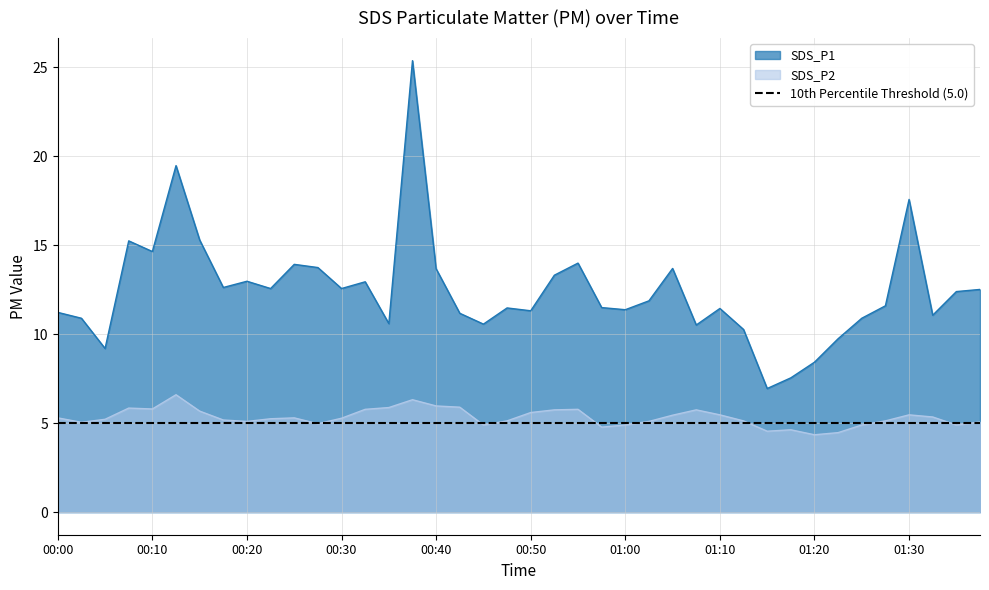

At which category is the sum across all series the highest?

00:37